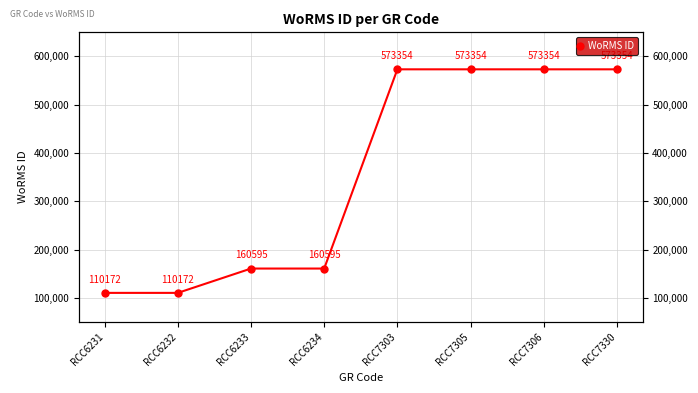

What is the sum of the values at RCC6234 and RCC6233?

321190